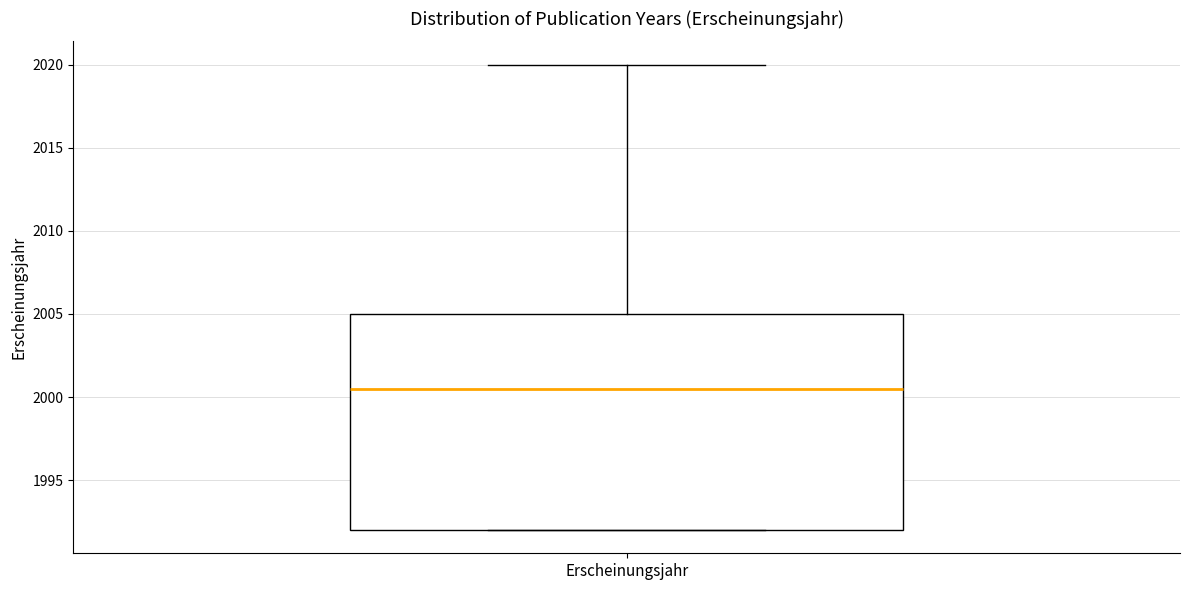

Transcribe this box plot: give where the median line is, the range the box spans, and where the two whiskers end, as read against the y-axis. The values are not printed on the chart, so give them approximately, as read against the axis.

median 2000.5, box 1992.0 to 2005.0, whiskers 1992.0 to 2020.0